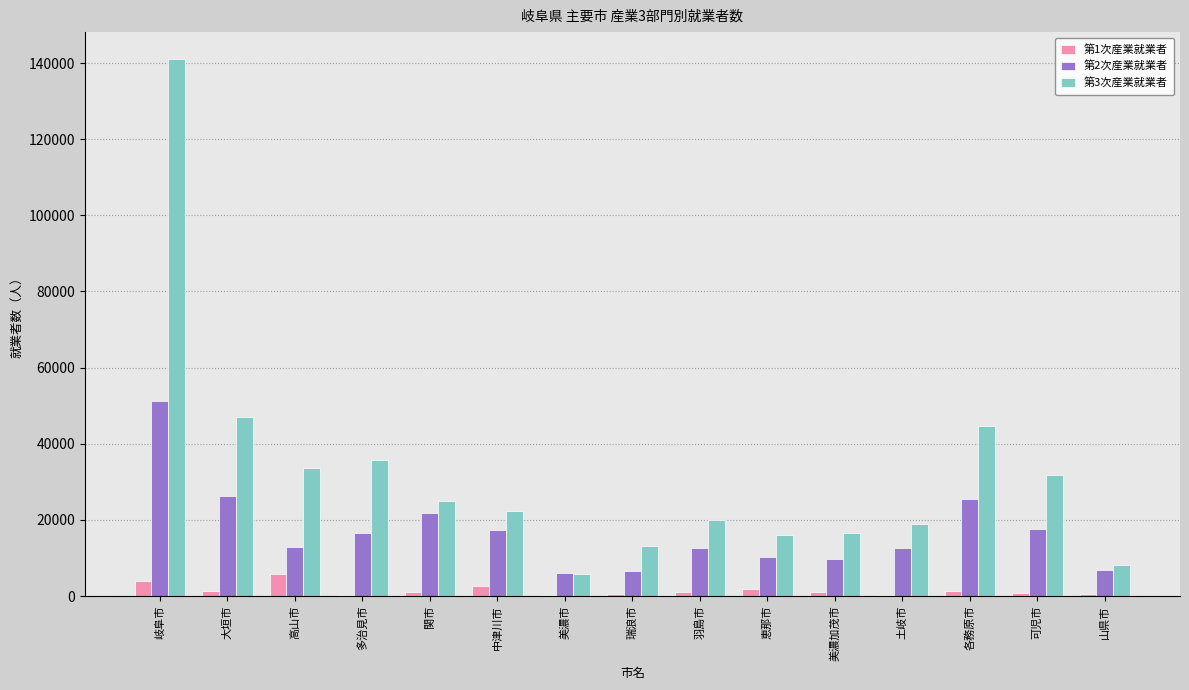

Is the value of 第3次産業就業者 at 高山市 greater than the value of 第1次産業就業者 at 瑞浪市?

Yes